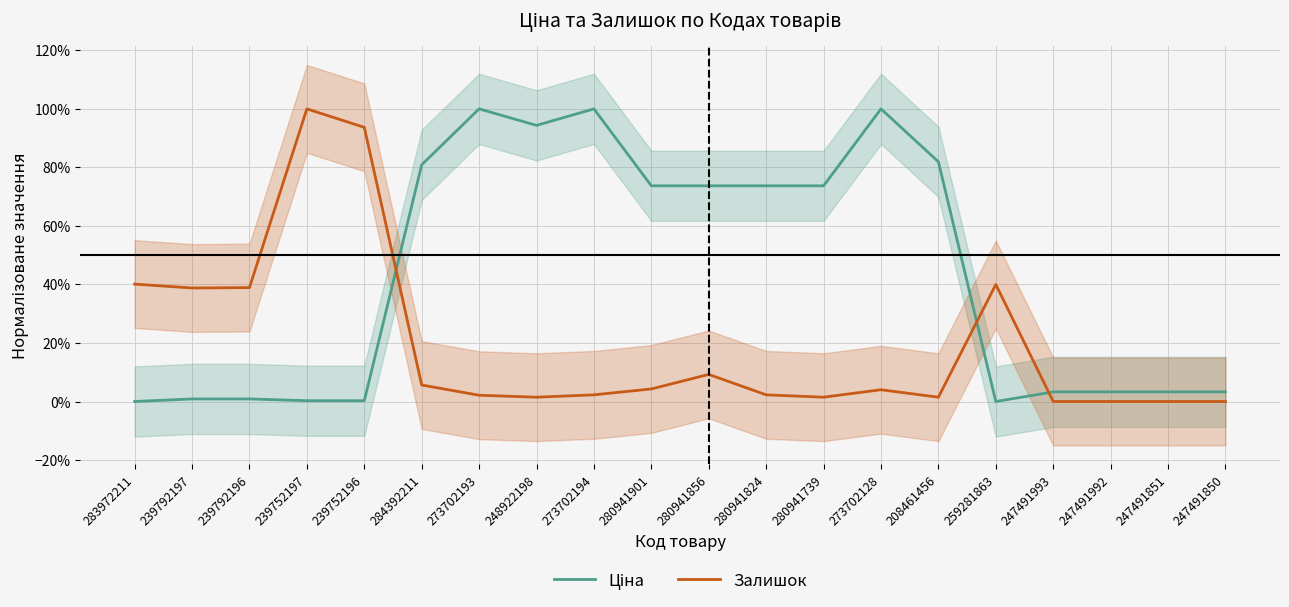

Between 239792196 and 280941739, which series saw the biggest shift?

Ціна